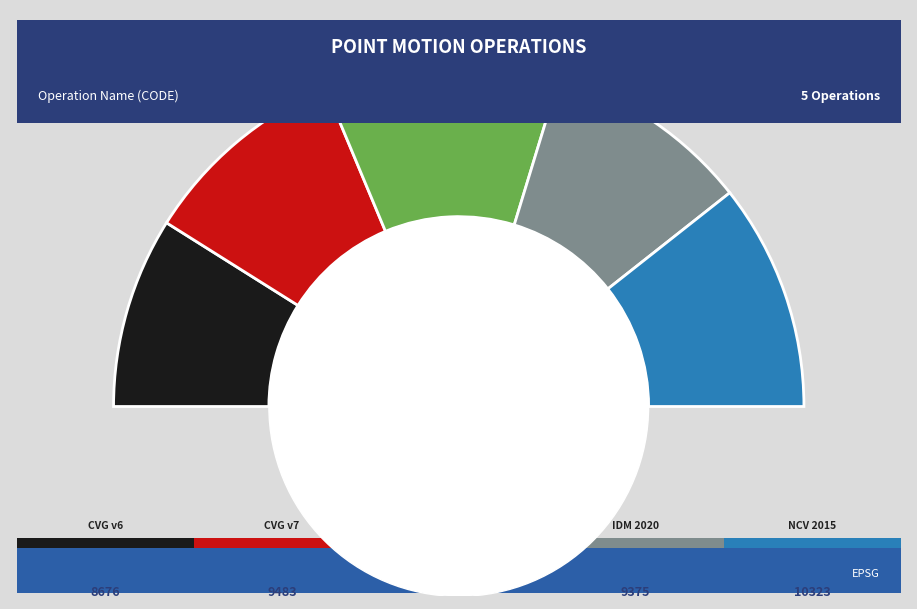

How many slices are in this pie chart?

5